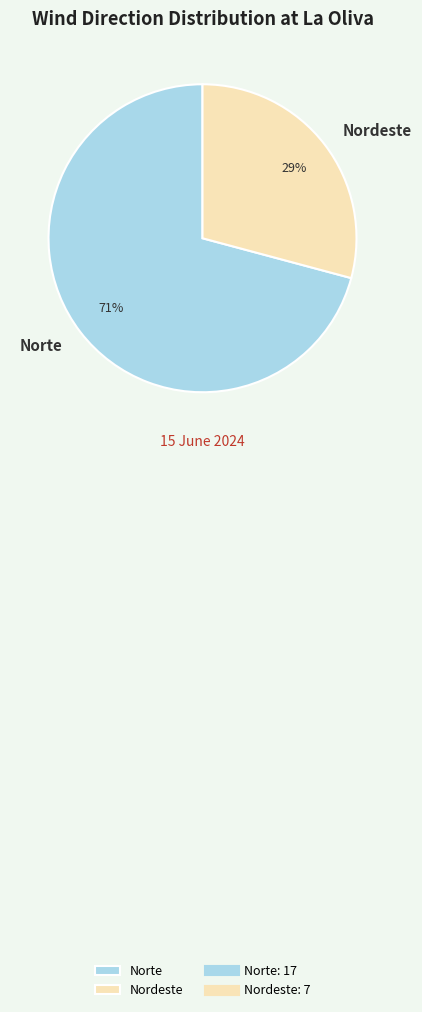

What is the ratio of the value at Norte to the value at Nordeste?

2.4